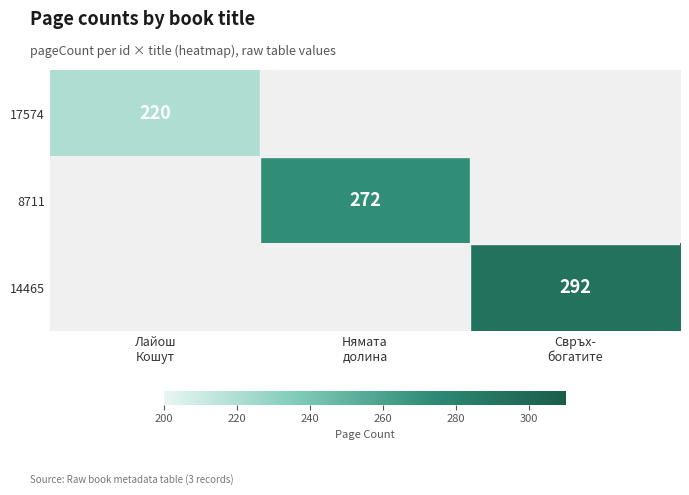

What value does the 14465 series have at Свръх- богатите?

292.0